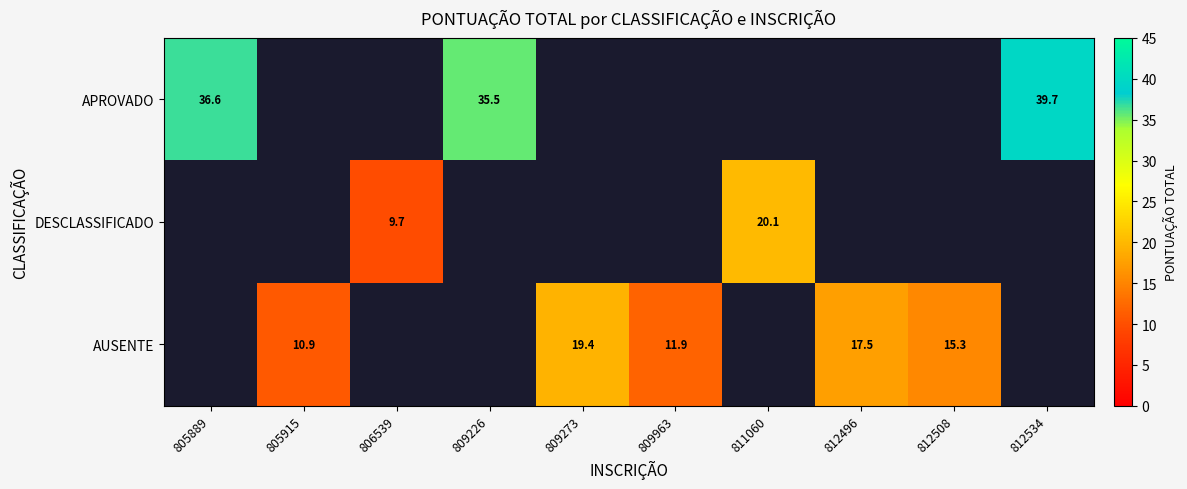

List the series in order of their overall mean, highest first.

APROVADO, DESCLASSIFICADO, AUSENTE